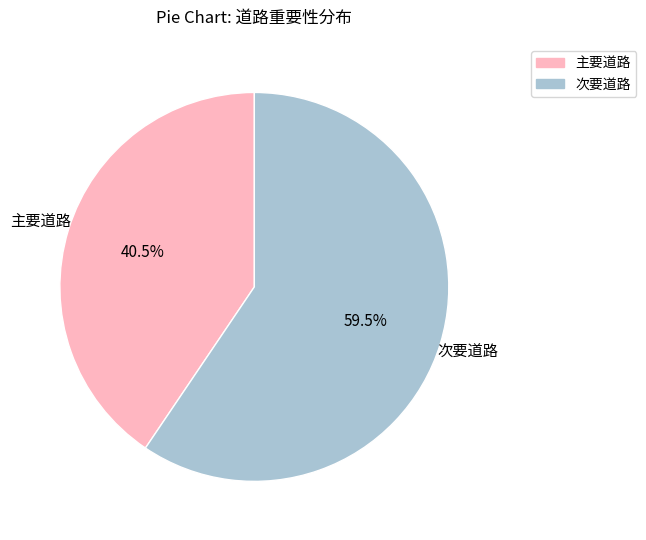

Does any single category account for the majority?

Yes